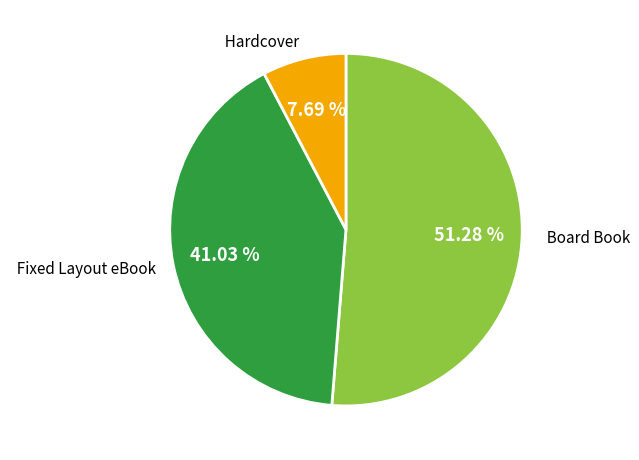

Between Board Book and Fixed Layout eBook, which is larger?

Board Book